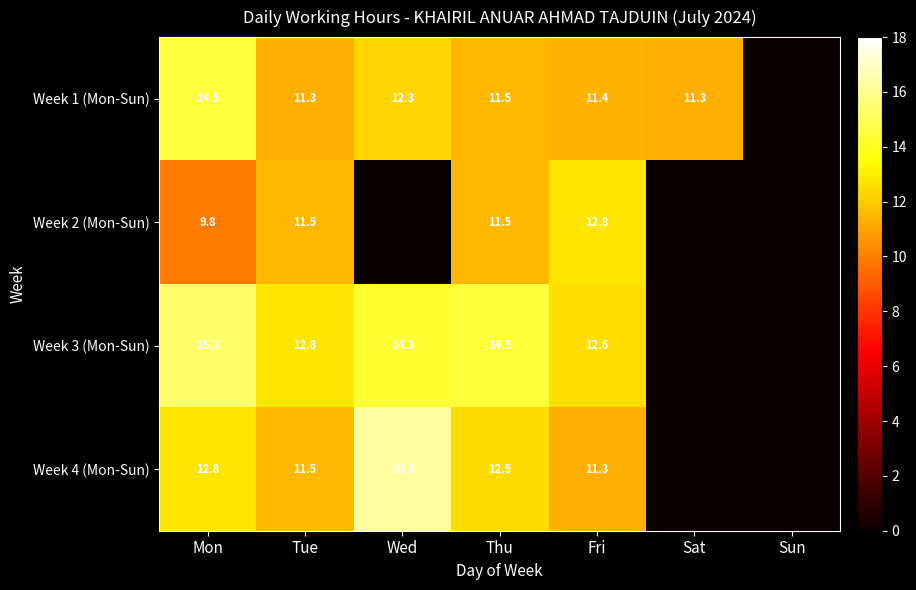

What is the difference between the Week 3 (Mon-Sun) values at Mon and Tue?

2.5